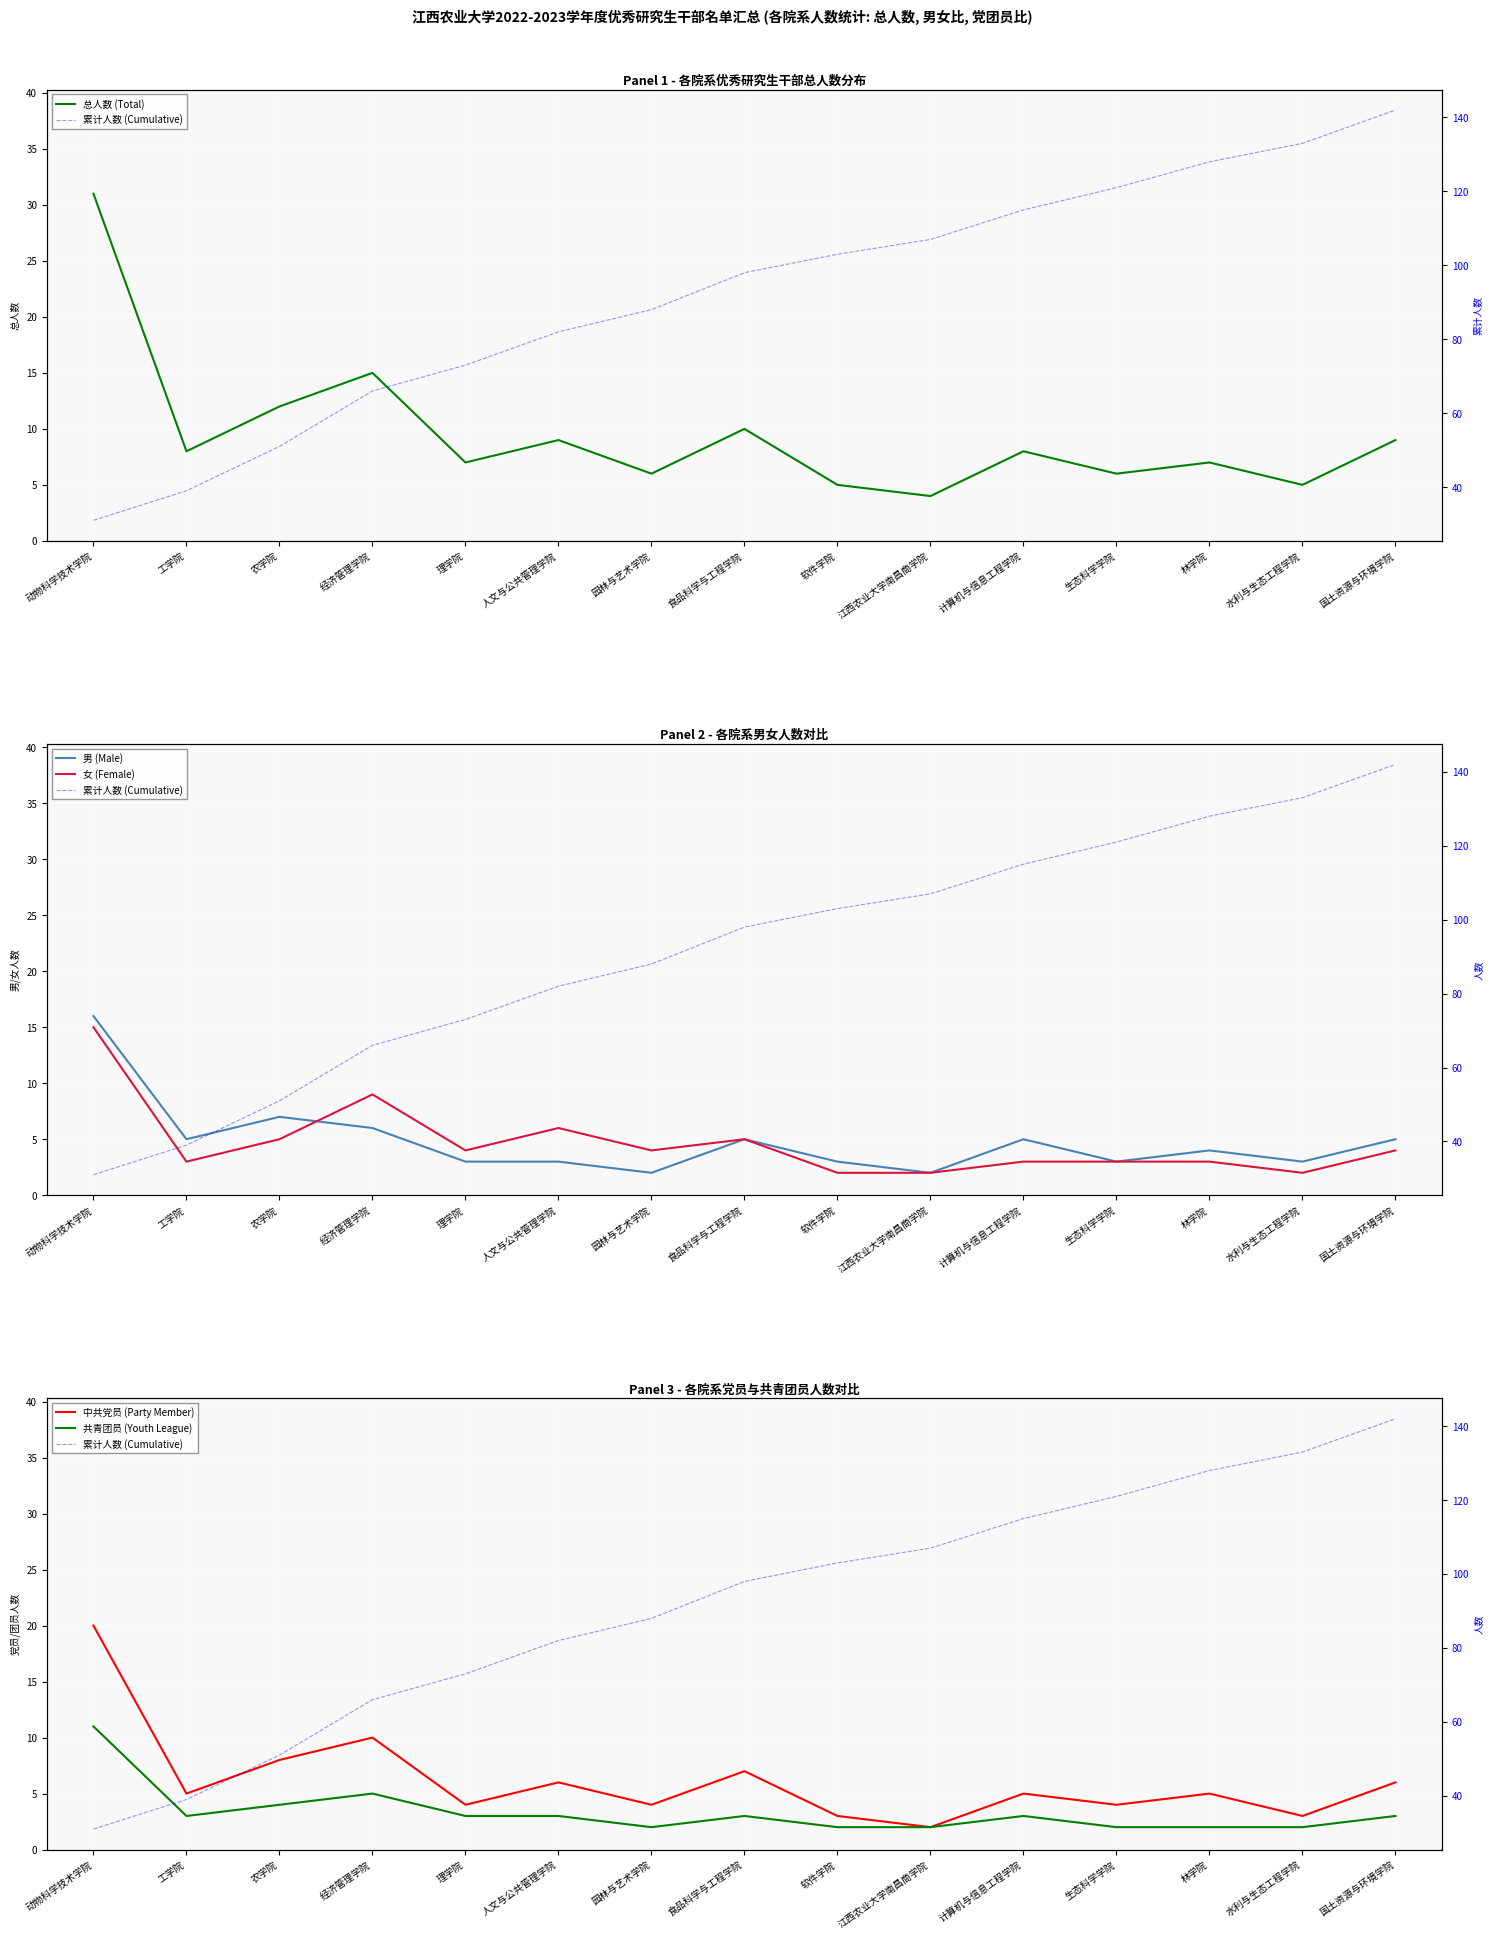

True or false: 累计人数 (Cumulative) has more than 2 interior local peaks.

False